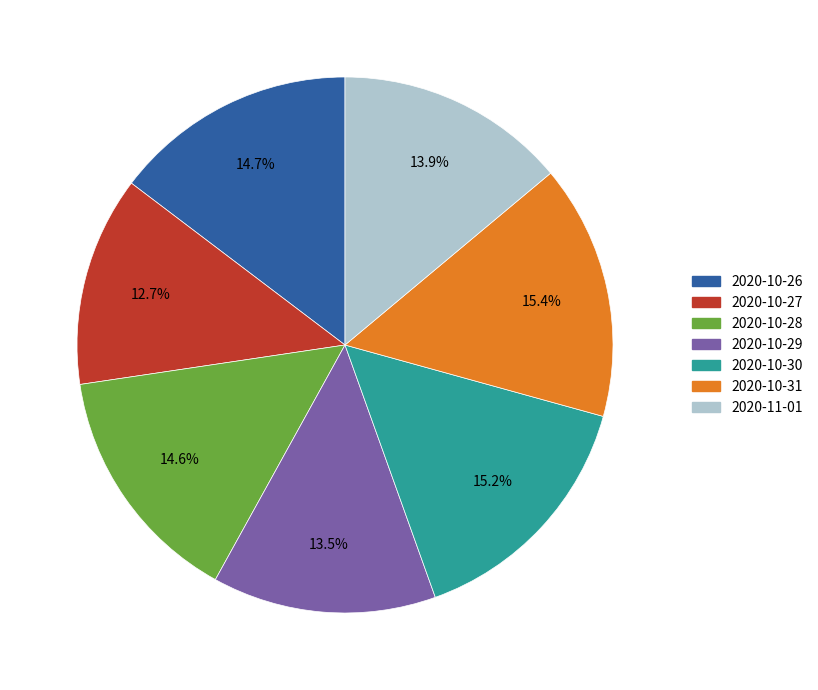

What is the total percentage of 2020-10-29 and 2020-11-01?

27.4%